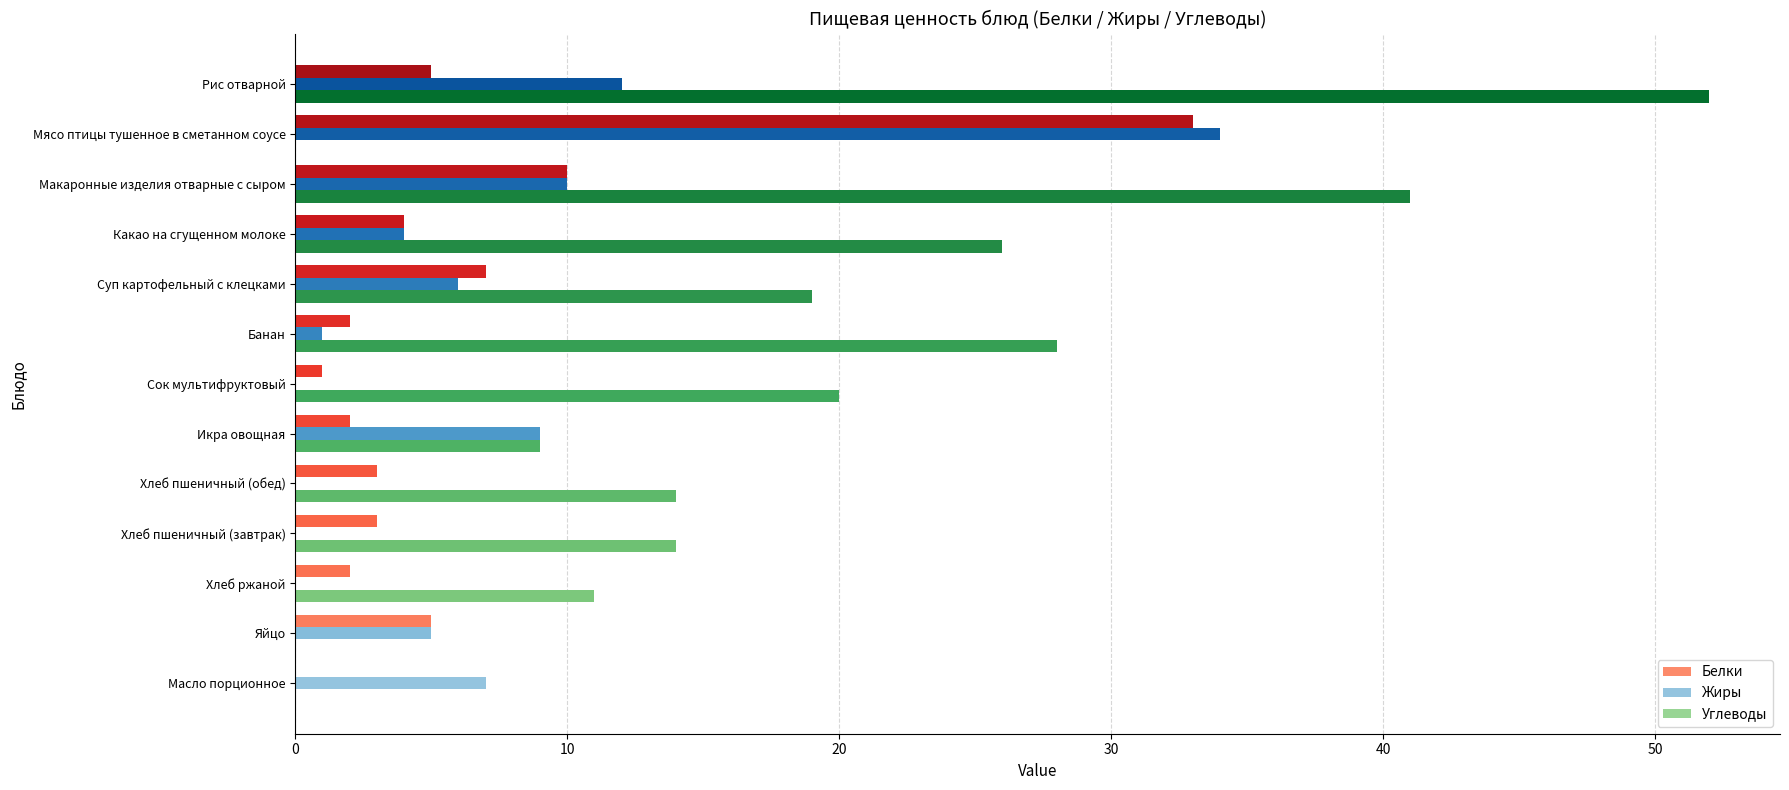

Which label corresponds to the largest value in the chart?

Рис отварной